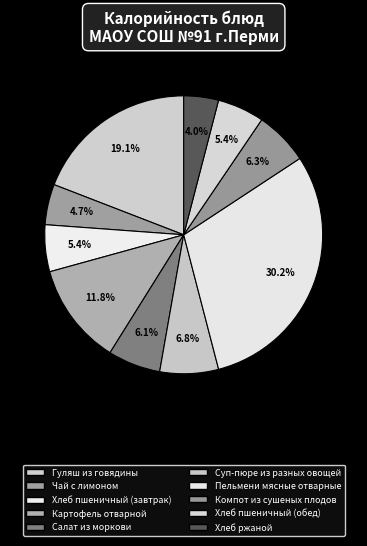

To the nearest percent, what is the difference between the Чай с лимоном and Компот из сушеных плодов slice percentages?

2%